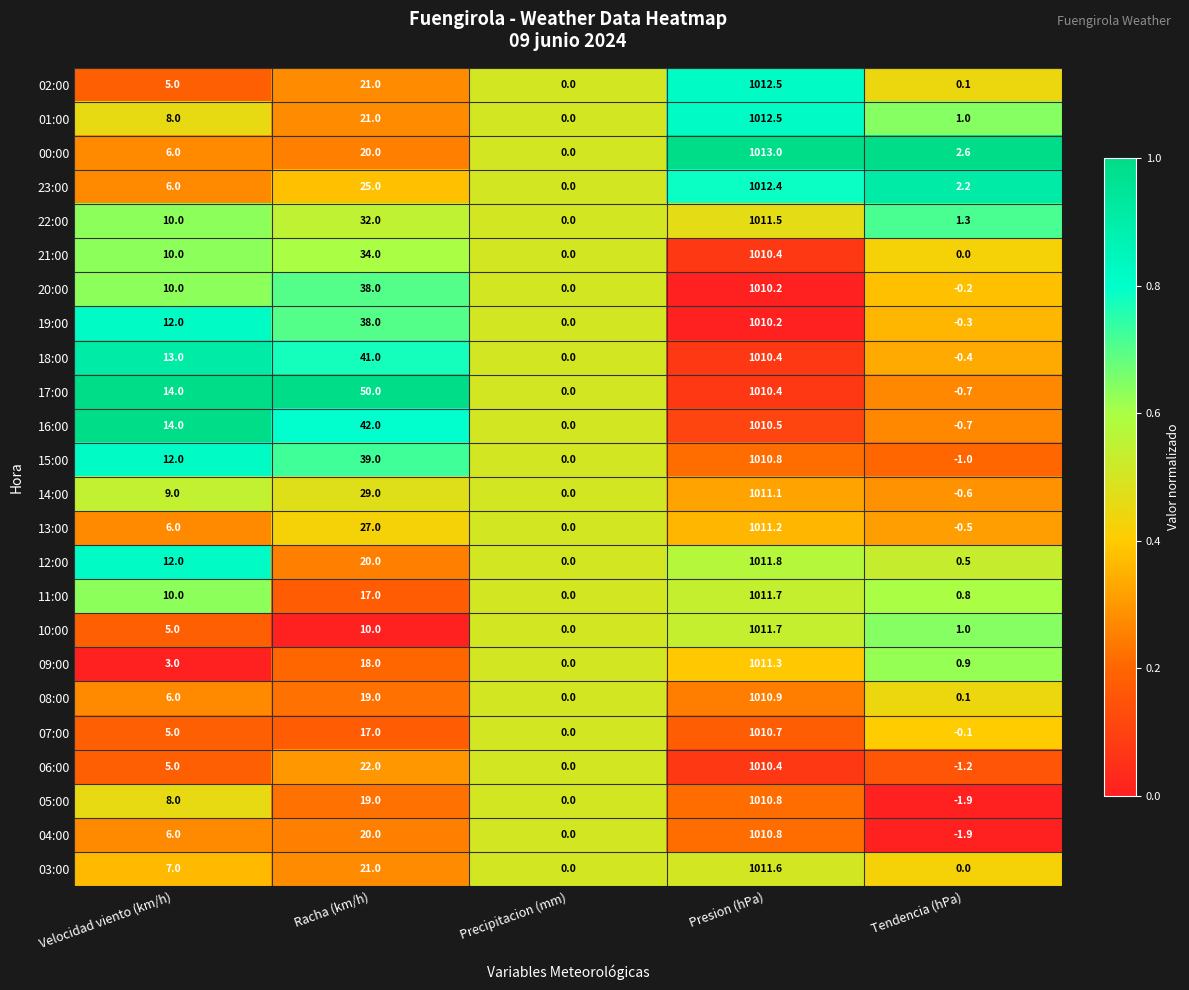

Is it true that 09:00 equals 29.7 at Racha (km/h)?

False